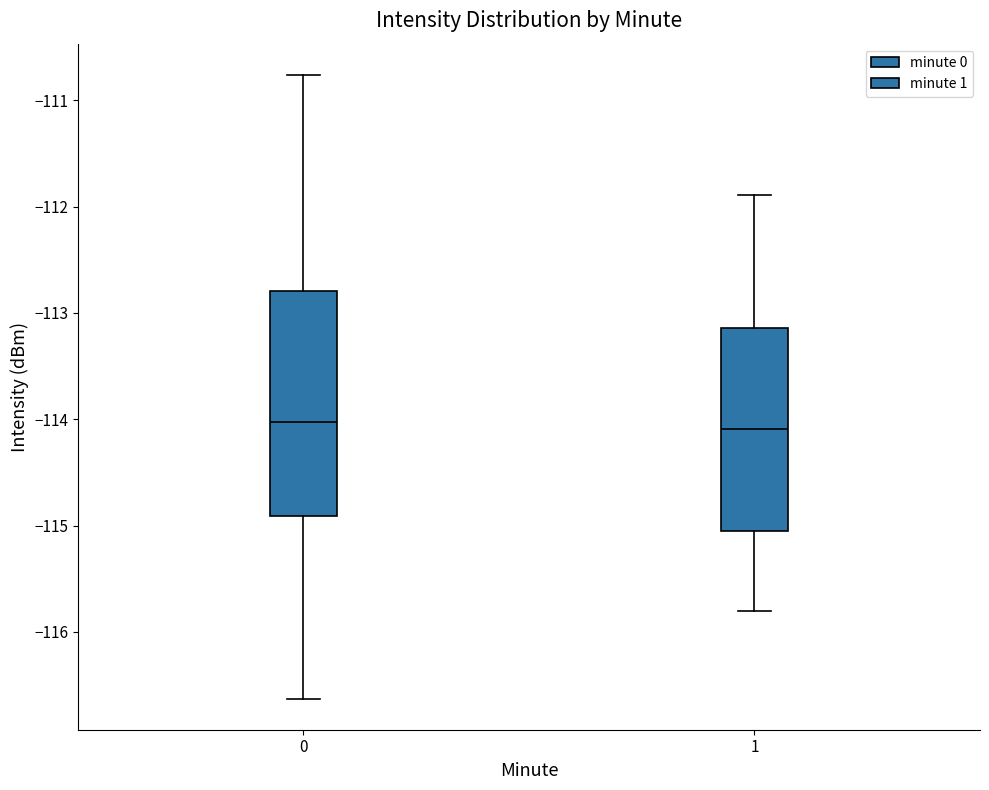

Which box is the tallest, from its lower edge to its upper edge?

0